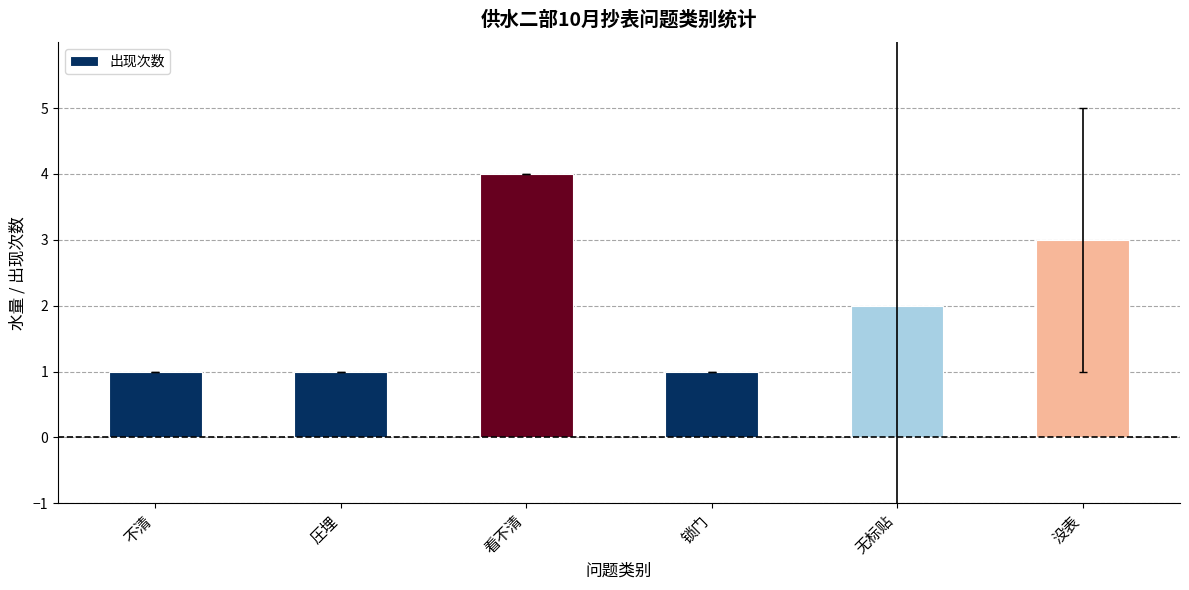

The value at 无标贴 is 2. True or false?

True